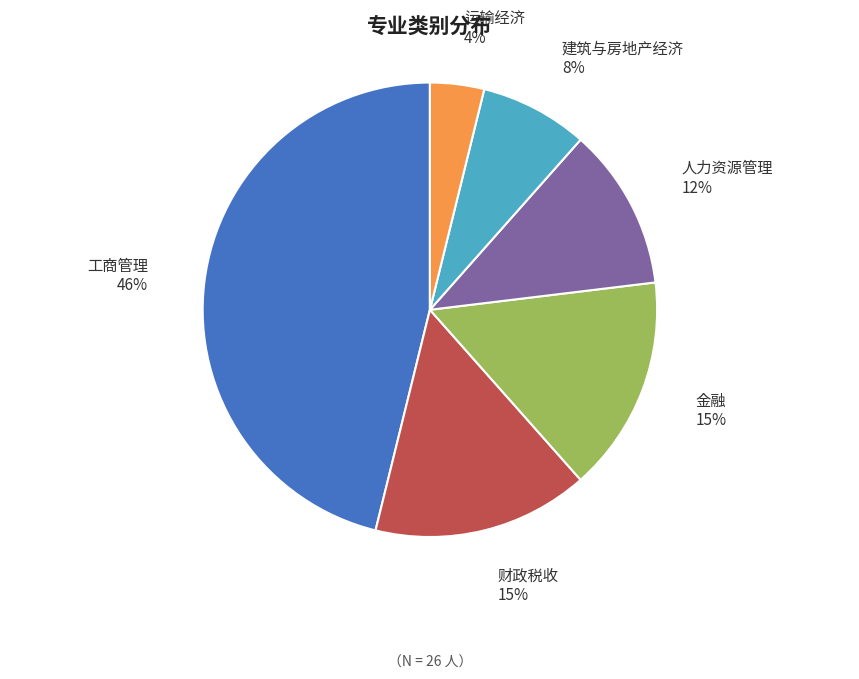

Which has a higher value, 运输经济 or 金融?

金融